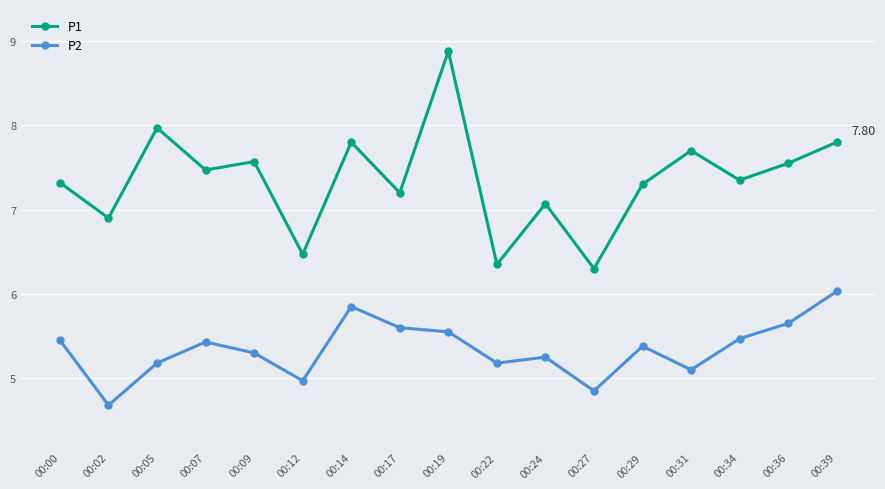

True or false: P1 and P2 intersect in this chart.

False